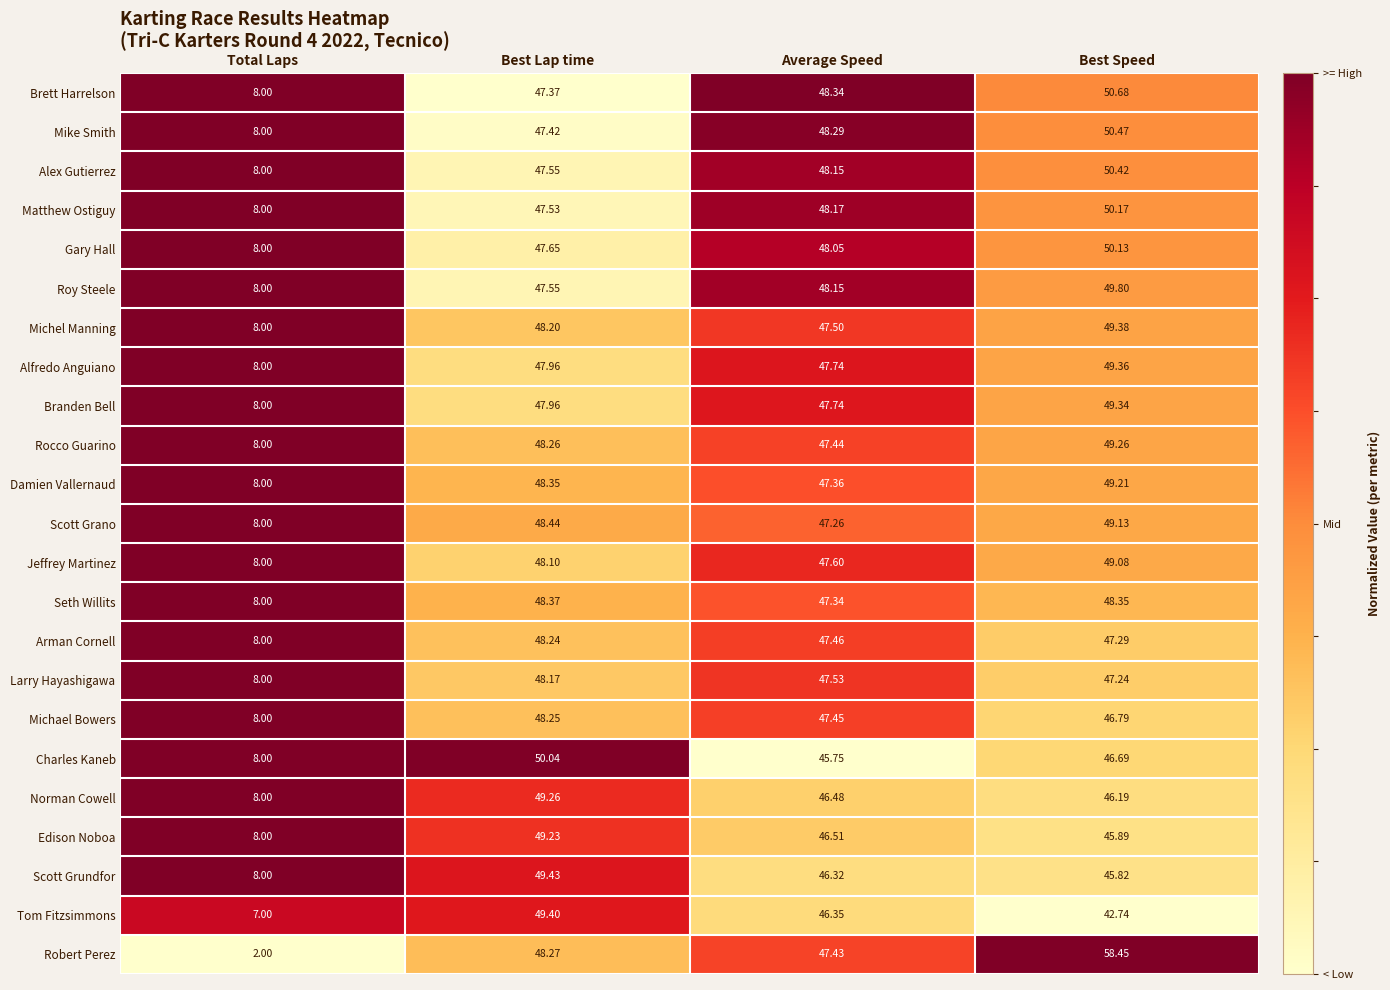

Which series has the widest spread of values?

Robert Perez